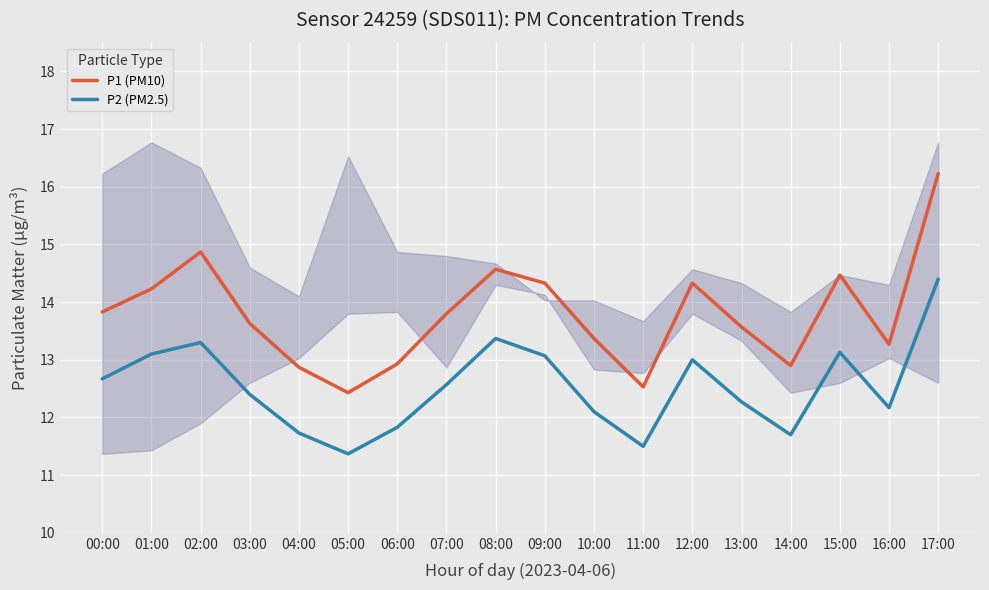

The P2 (PM2.5) series shows 11.5 at 11:00. True or false?

True